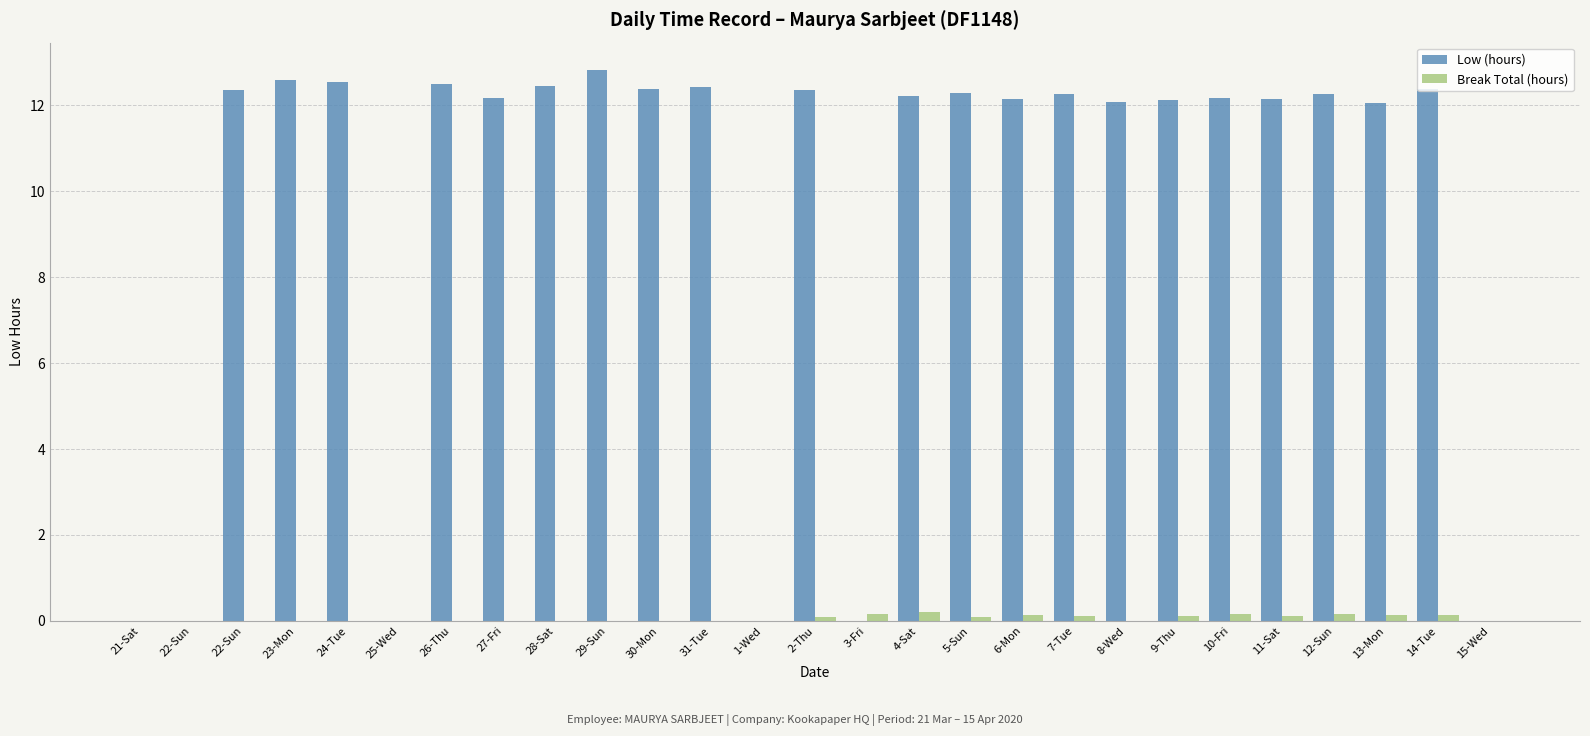

How many distinct data groups are displayed?

2